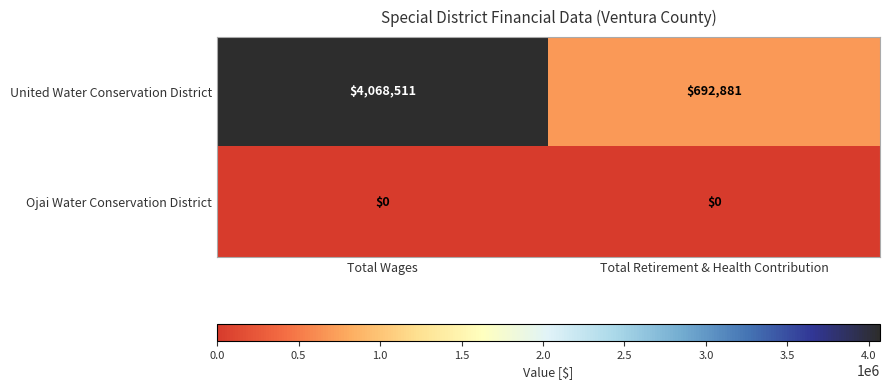

The United Water Conservation District series shows 692881 at Total Retirement & Health Contribution. True or false?

True